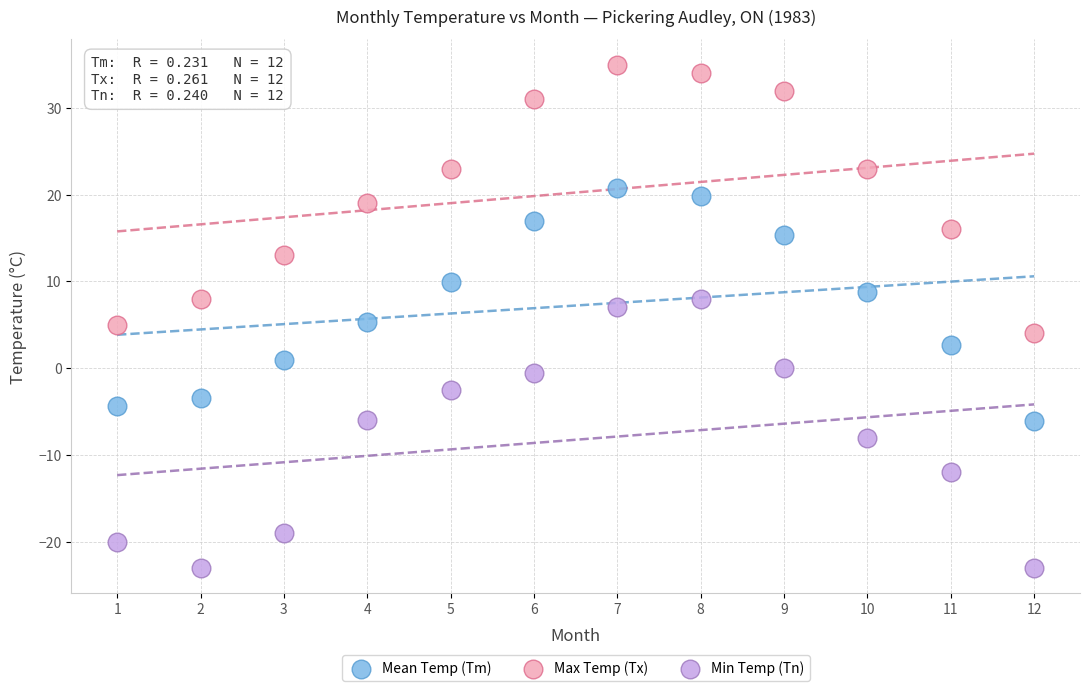

What is the X range (max minus min) for the scatter plot?

11.0